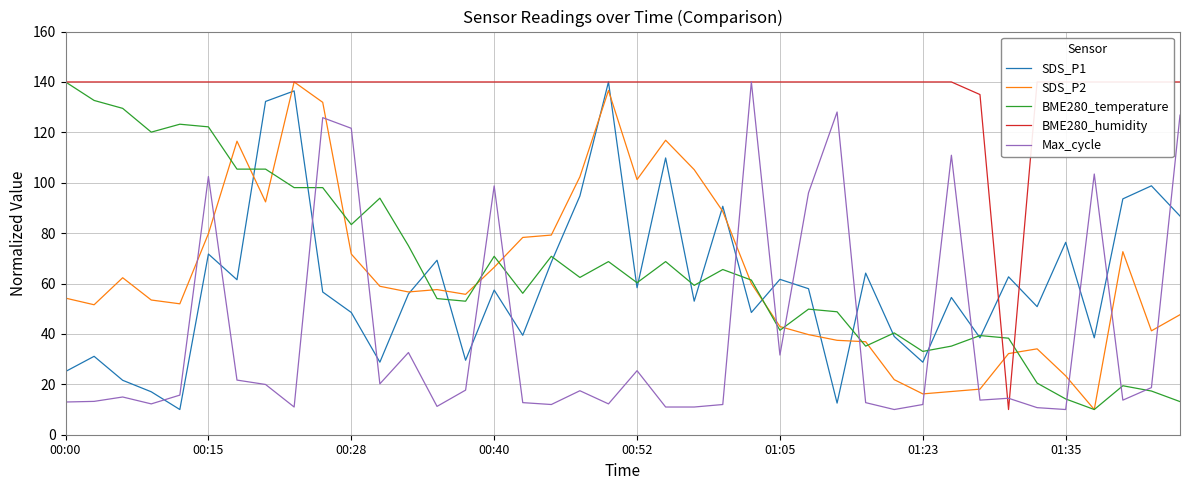

What is the difference between the maximum and minimum values in the SDS_P2 series?

130.0